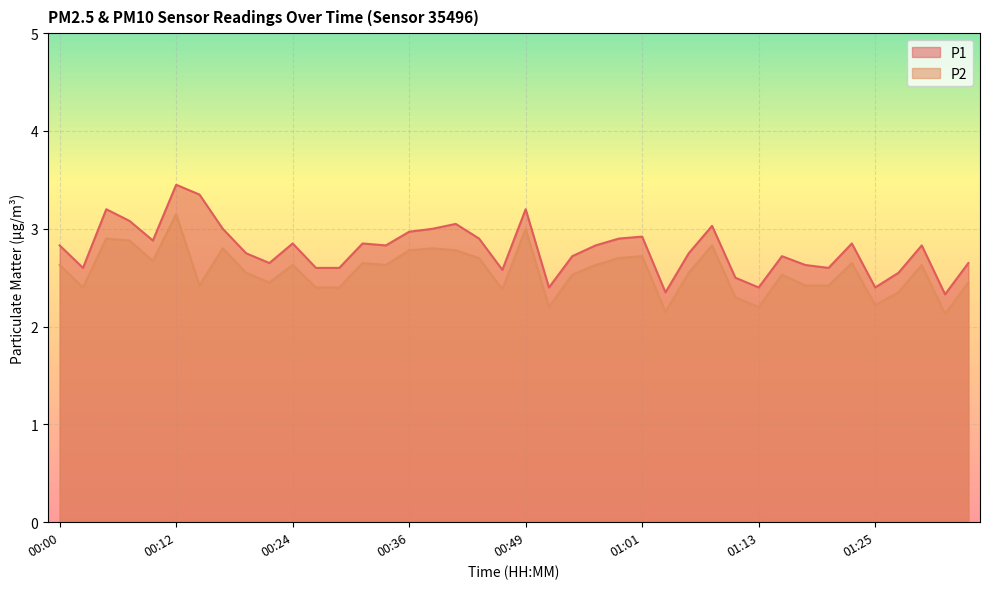

At how many categories does at least one series exceed 2?

40